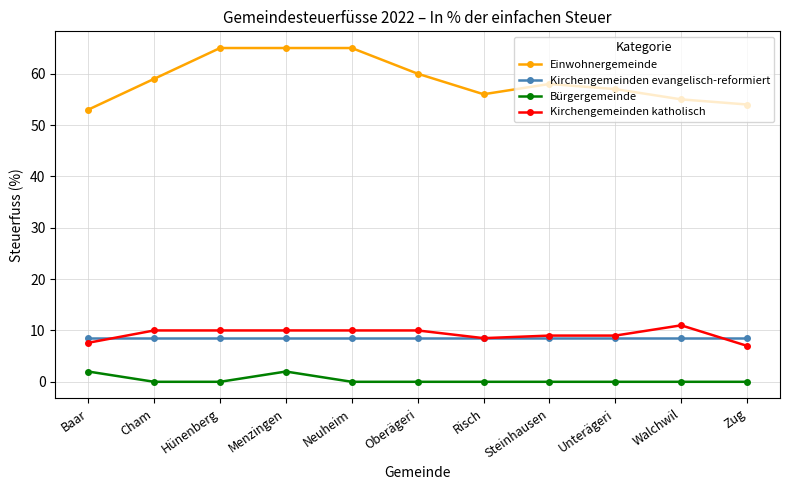

What are all the series names shown in the legend?

Einwohnergemeinde, Kirchengemeinden evangelisch-reformiert, Bürgergemeinde, Kirchengemeinden katholisch